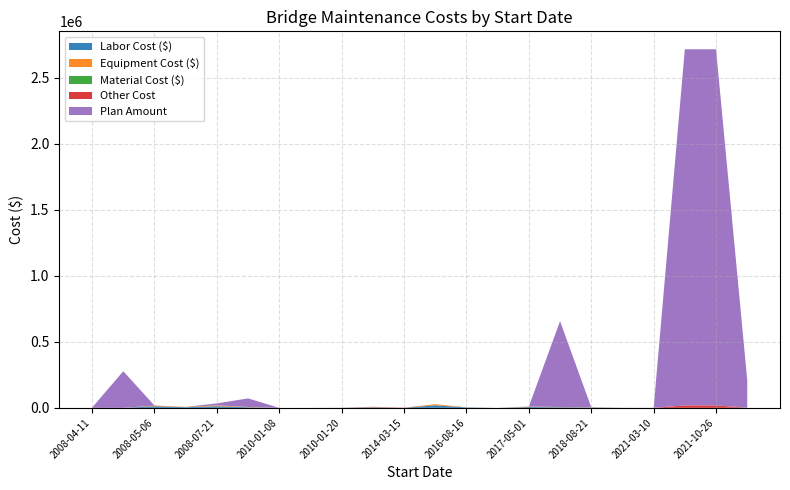

Reading right to left, what are all the values shown in this chart?

Labor Cost ($): 2021-11-09=1215.7	2021-10-26=0.0	2021-08-20=0.0	2021-03-10=0.0	2020-10-06=99.3	2018-08-21=3230.9	2017-05-24=4348.7	2017-05-01=6337.1	2017-04-12=0.0	2016-08-16=3239.1	2014-05-02=19383.1	2014-03-15=0.0	2010-07-06=3963.7	2010-01-20=602.2	2010-01-19=0.0	2010-01-08=0.0	2009-04-08=4238.7	2008-07-21=12130.7	2008-06-03=5051.6	2008-05-06=12462.3	2008-04-29=0.0	2008-04-11=0.0
Equipment Cost ($): 2021-11-09=210.5	2021-10-26=0.0	2021-08-20=0.0	2021-03-10=0.0	2020-10-06=14.5	2018-08-21=1245.2	2017-05-24=1544.9	2017-05-01=3729.4	2017-04-12=0.0	2016-08-16=1035.2	2014-05-02=8182.3	2014-03-15=0.0	2010-07-06=1914.7	2010-01-20=224.6	2010-01-19=0.0	2010-01-08=0.0	2009-04-08=2378.2	2008-07-21=6737.9	2008-06-03=2075.8	2008-05-06=3527.2	2008-04-29=0.0	2008-04-11=0.0
Material Cost ($): 2021-11-09=0.0	2021-10-26=0.0	2021-08-20=0.0	2021-03-10=0.0	2020-10-06=0.0	2018-08-21=0.0	2017-05-24=0.0	2017-05-01=0.0	2017-04-12=0.0	2016-08-16=0.0	2014-05-02=0.0	2014-03-15=0.0	2010-07-06=0.0	2010-01-20=0.0	2010-01-19=0.0	2010-01-08=0.0	2009-04-08=0.0	2008-07-21=0.0	2008-06-03=0.0	2008-05-06=0.0	2008-04-29=0.0	2008-04-11=0.0
Other Cost: 2021-11-09=0.0	2021-10-26=18514.1	2021-08-20=18514.1	2021-03-10=0.0	2020-10-06=0.0	2018-08-21=0.0	2017-05-24=652.0	2017-05-01=0.0	2017-04-12=0.0	2016-08-16=38.4	2014-05-02=42.5	2014-03-15=1504.8	2010-07-06=1800.0	2010-01-20=0.0	2010-01-19=0.0	2010-01-08=0.0	2009-04-08=76.8	2008-07-21=0.0	2008-06-03=0.0	2008-05-06=1497.8	2008-04-29=0.0	2008-04-11=0.0
Plan Amount: 2021-11-09=208333.3	2021-10-26=2697511.4	2021-08-20=2697511.4	2021-03-10=600.0	2020-10-06=521.4	2018-08-21=100.0	2017-05-24=650000.0	2017-05-01=15.0	2017-04-12=25.0	2016-08-16=5.0	2014-05-02=100.0	2014-03-15=6.0	2010-07-06=1.0	2010-01-20=35.0	2010-01-19=100.0	2010-01-08=10.0	2009-04-08=65000.0	2008-07-21=15000.0	2008-06-03=10.0	2008-05-06=4.0	2008-04-29=277500.0	2008-04-11=1500.0